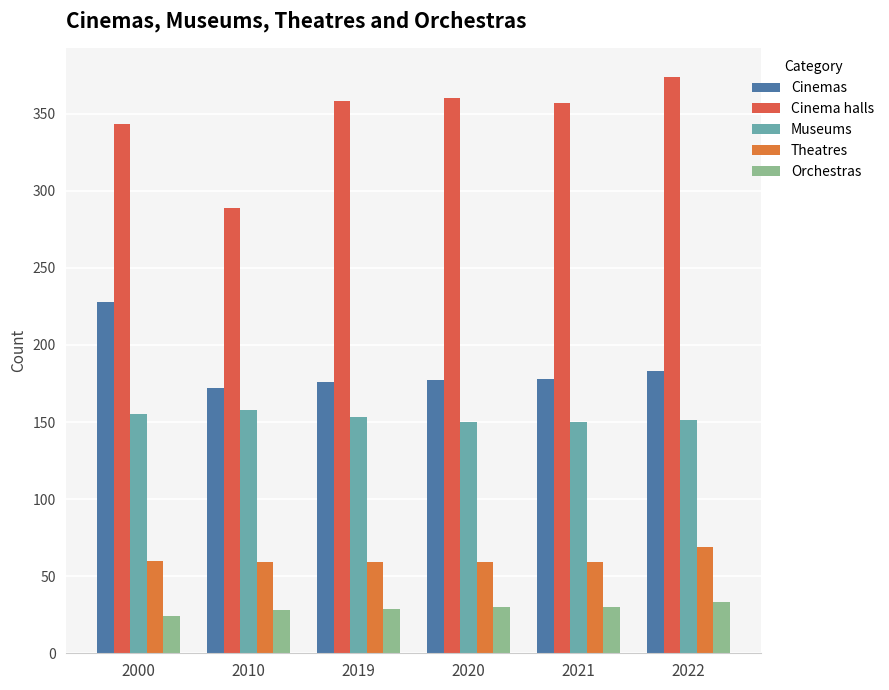

How many values in the Museums series are below 153?

3